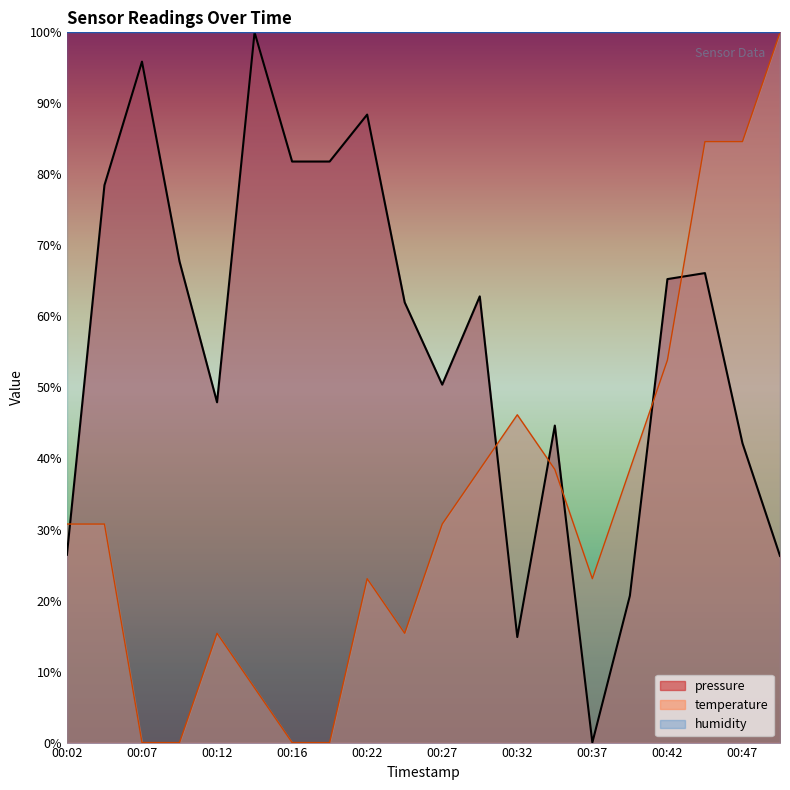

True or false: temperature has more than 1 points higher than both neighbors.

True